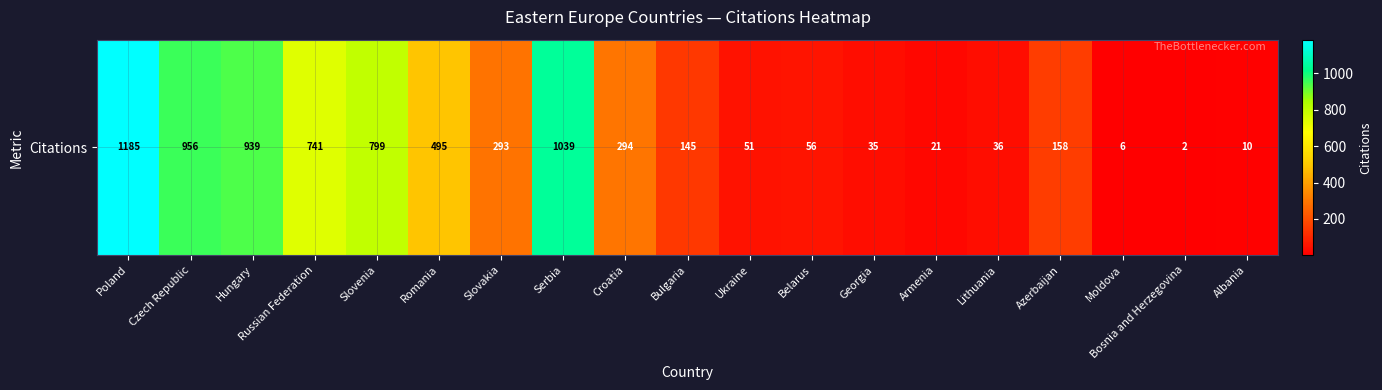

At which label is the value closest to 593?

Romania